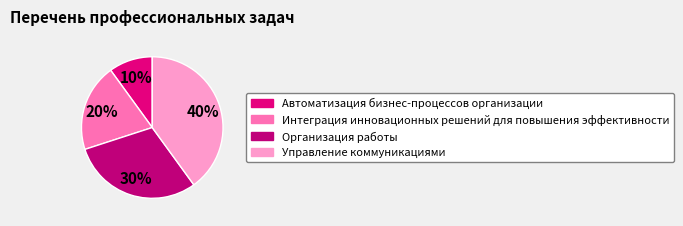

To the nearest percent, what percentage of the pie is Интеграция инновационных решений для повышения эффективности?

20%